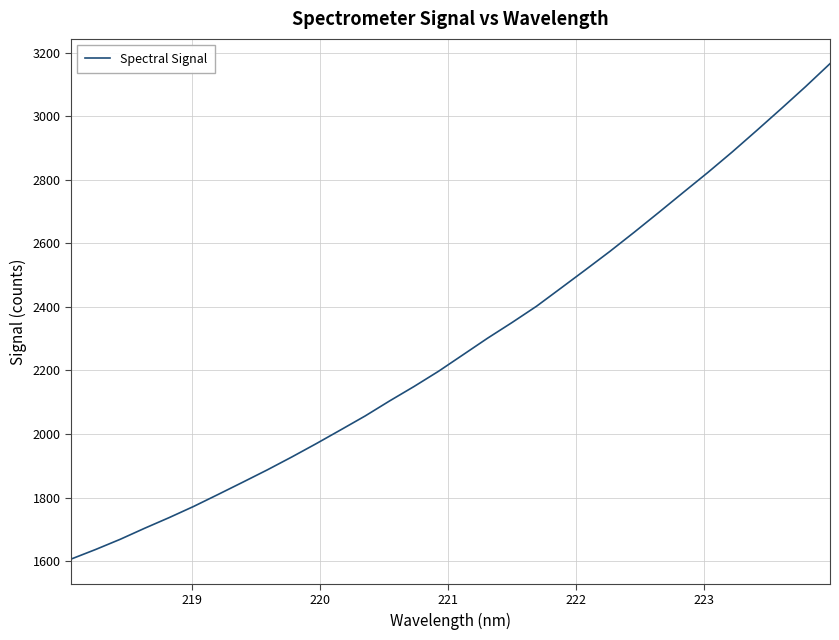

What is the maximum value shown in the chart?

3164.9